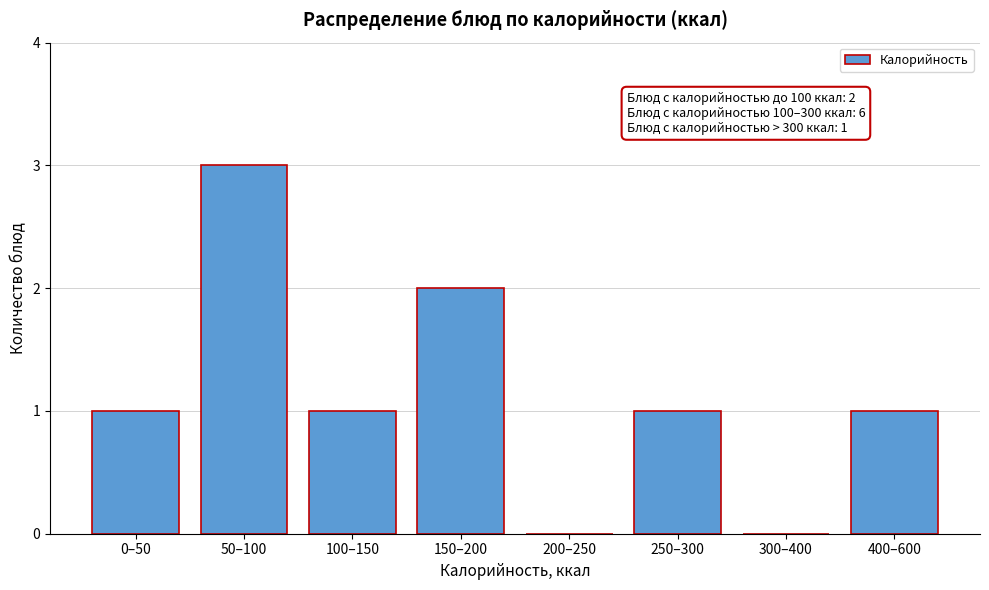

Reading left to right, transcribe all the data shown in this chart.

0–50=1	50–100=3	100–150=1	150–200=2	200–250=0	250–300=1	300–400=0	400–600=1